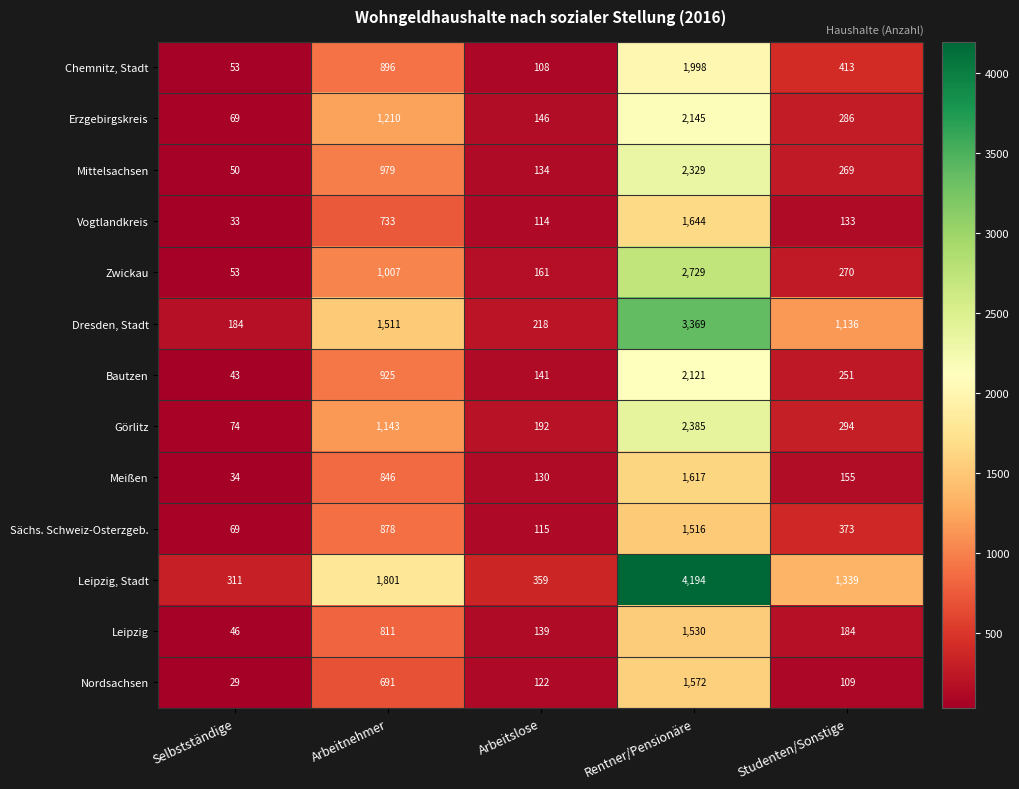

What is the total value across all series at Rentner/Pensionäre?

29149